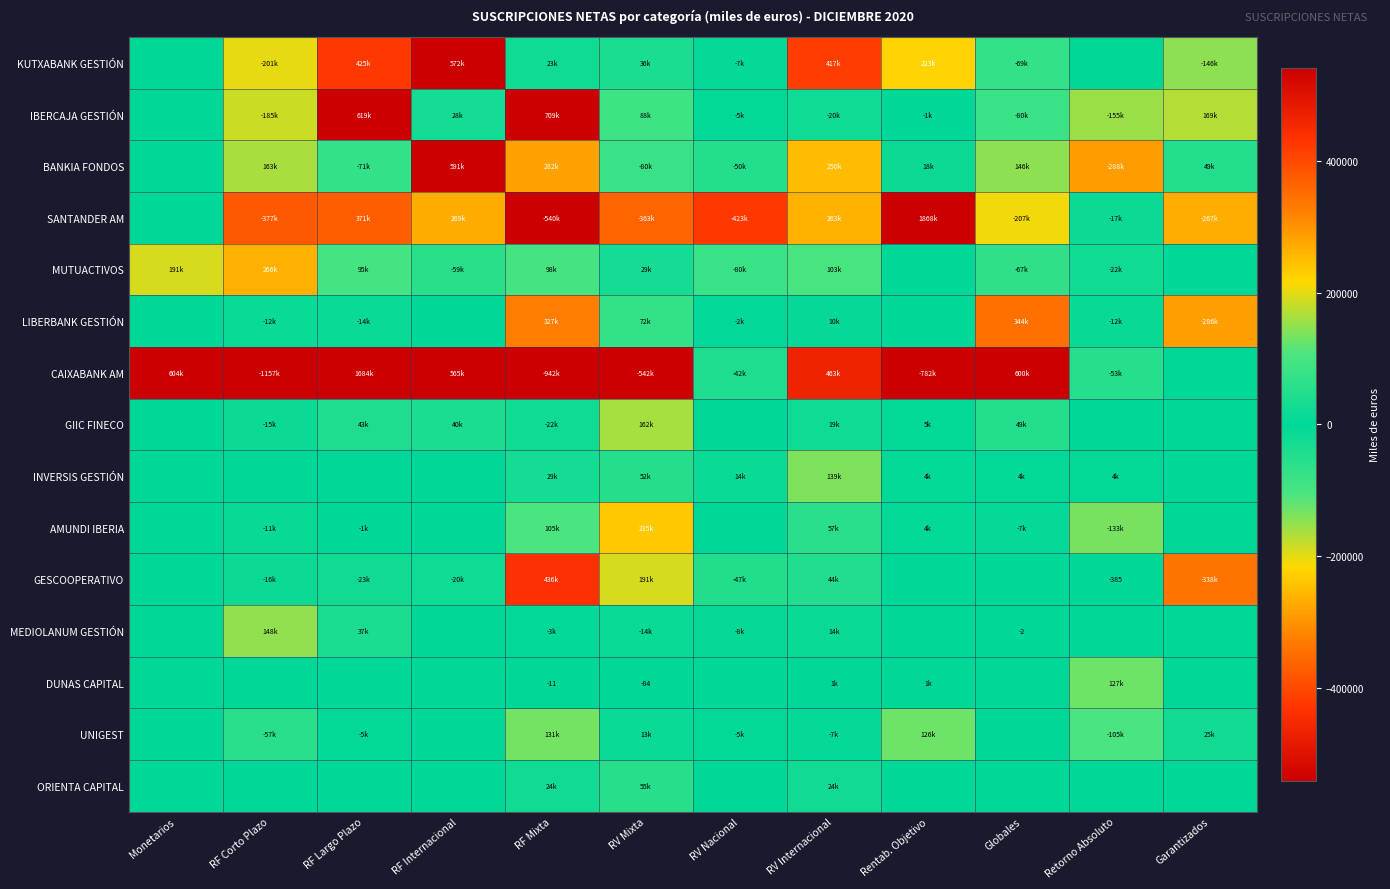

What is the total value across all series at RV Internacional?

1782838